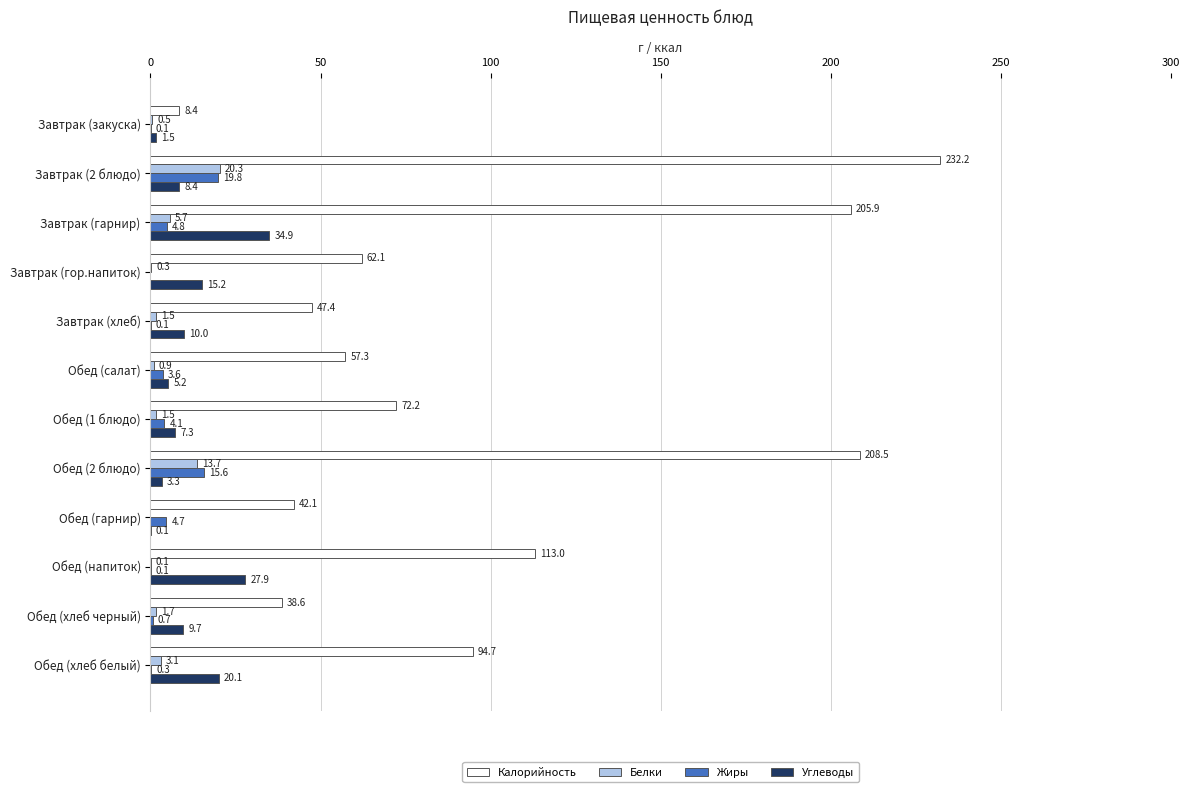

How many distinct data groups are displayed?

4